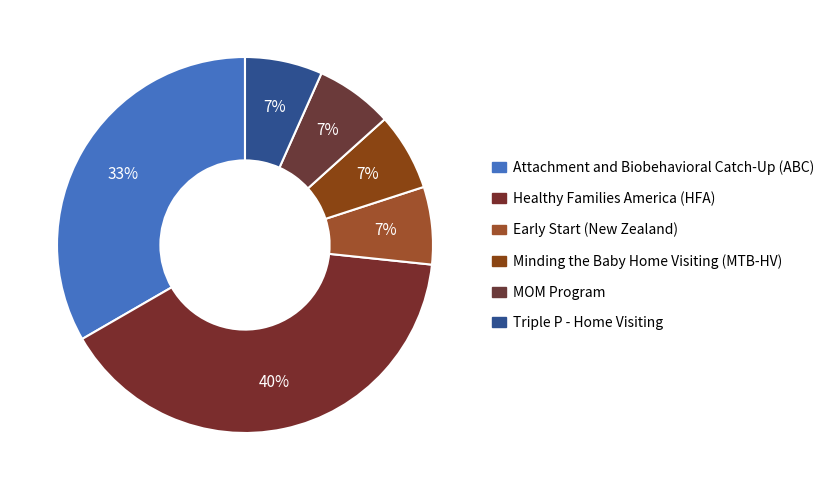

What is the largest slice in the pie chart?

Healthy Families America (HFA)